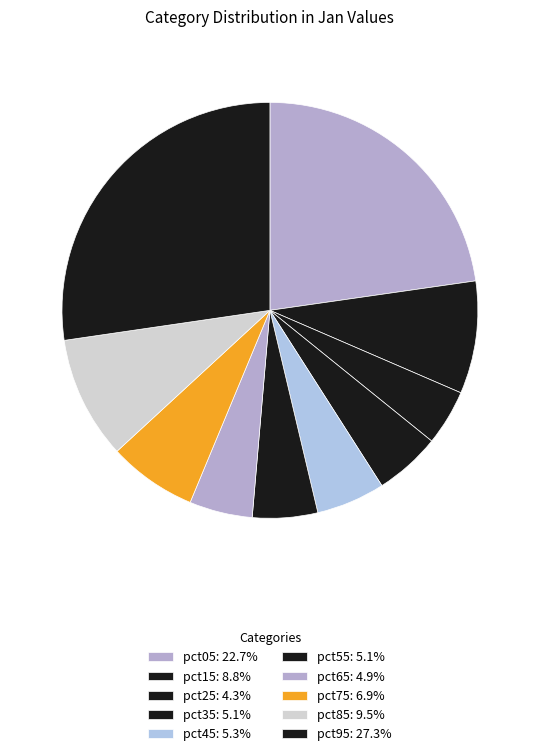

Which slice is the largest?

pct95